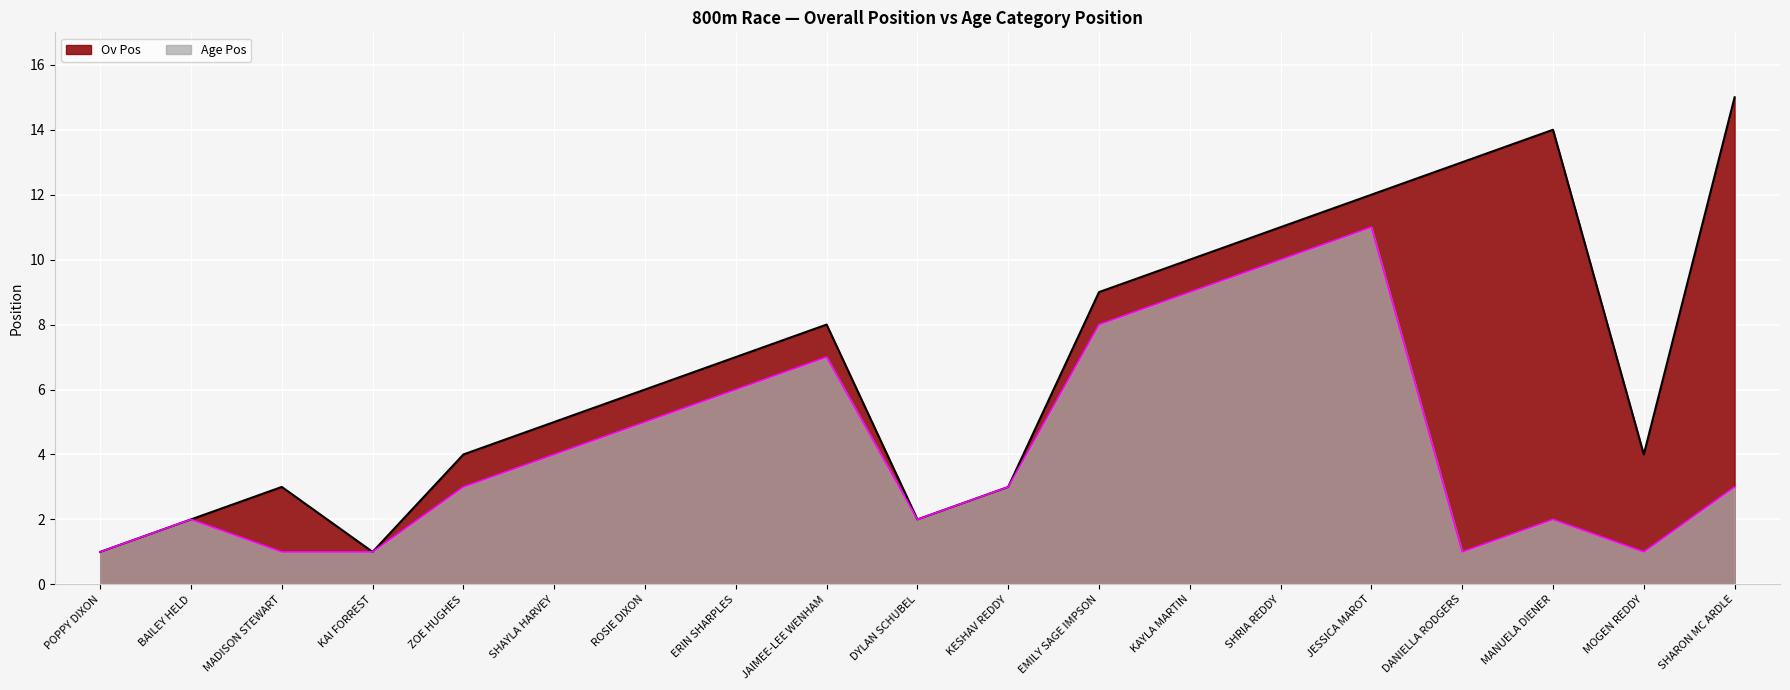

Reading left to right, transcribe all the data shown in this chart.

Ov Pos: 1	2	3	1	4	5	6	7	8	2	3	9	10	11	12	13	14	4	15
Age Pos: 1	2	1	1	3	4	5	6	7	2	3	8	9	10	11	1	2	1	3